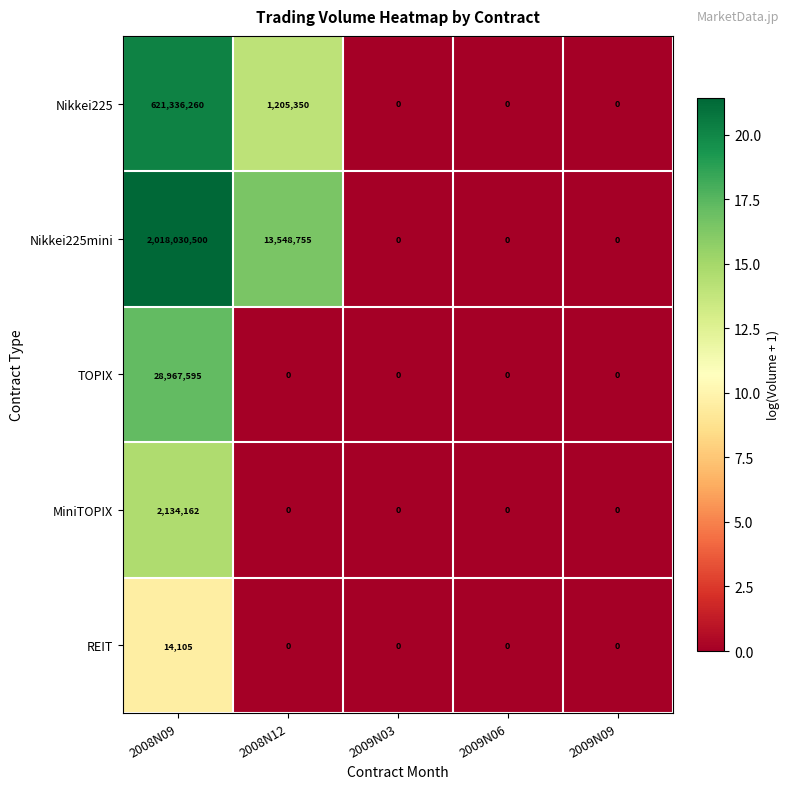

The value of MiniTOPIX at 2009N06 is 828100. True or false?

False